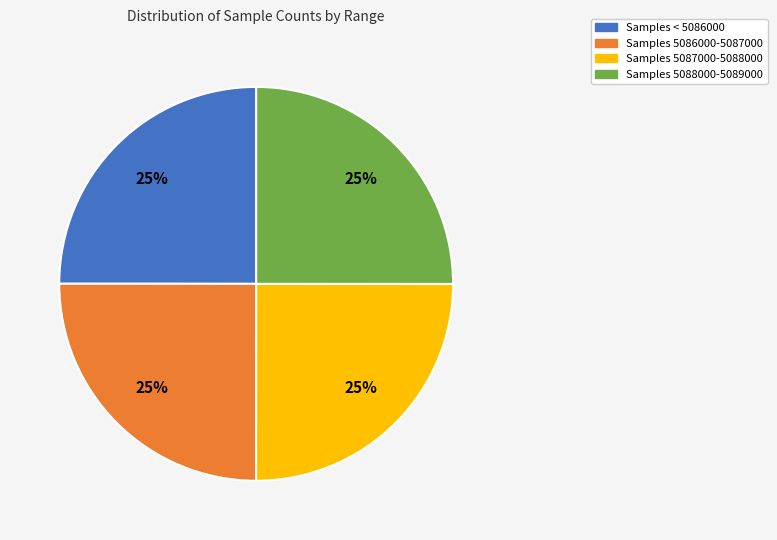

Does any single category account for the majority?

No